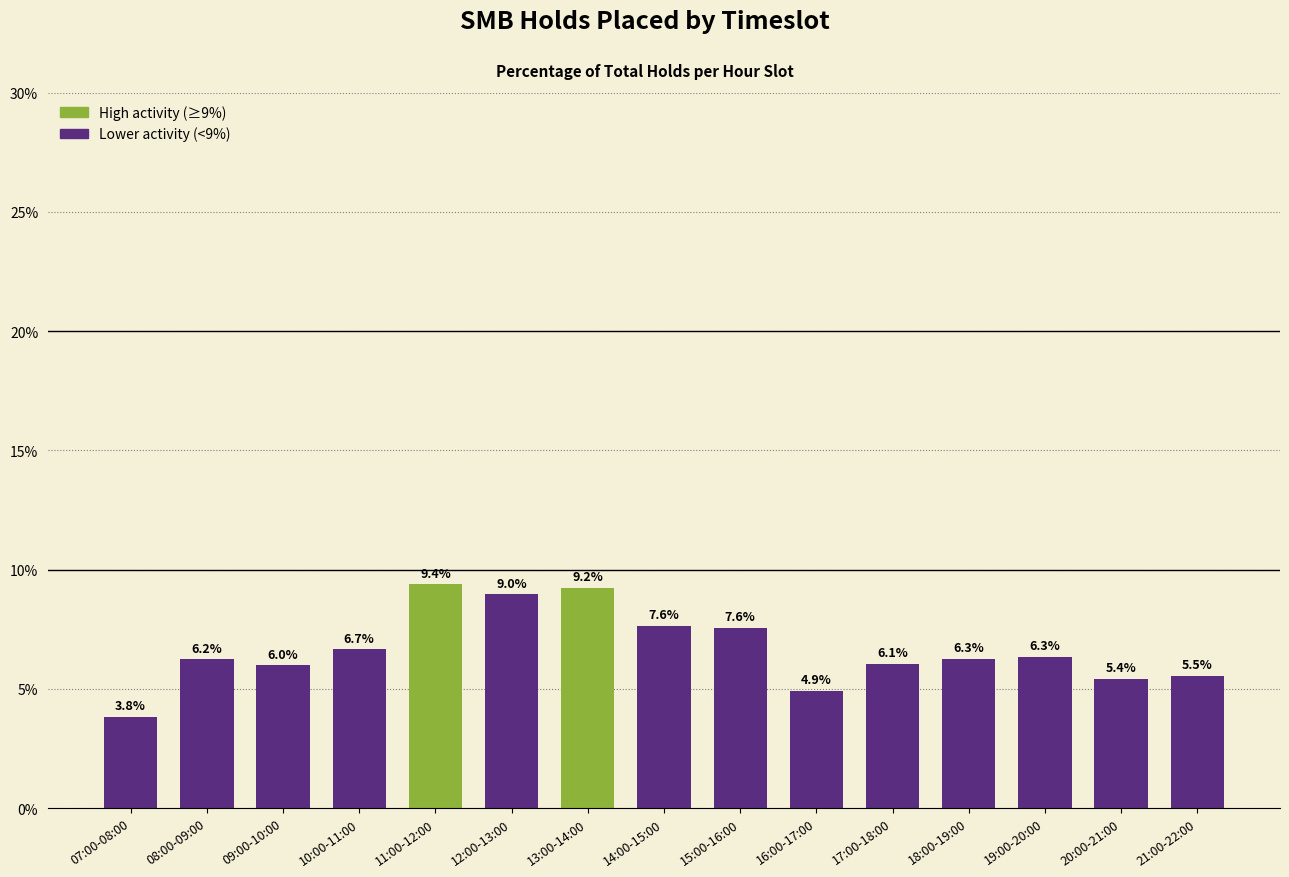

What is the greatest value displayed?

0.1